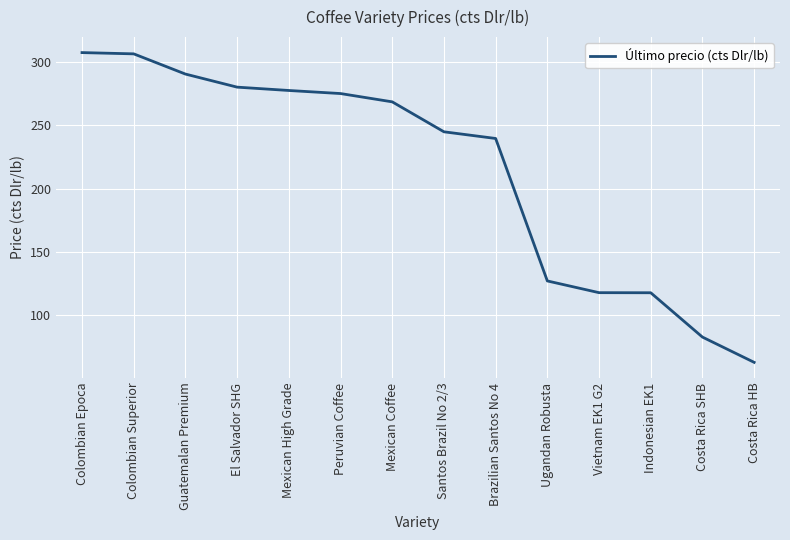

The value at Santos Brazil No 2/3 is 244.9. True or false?

True